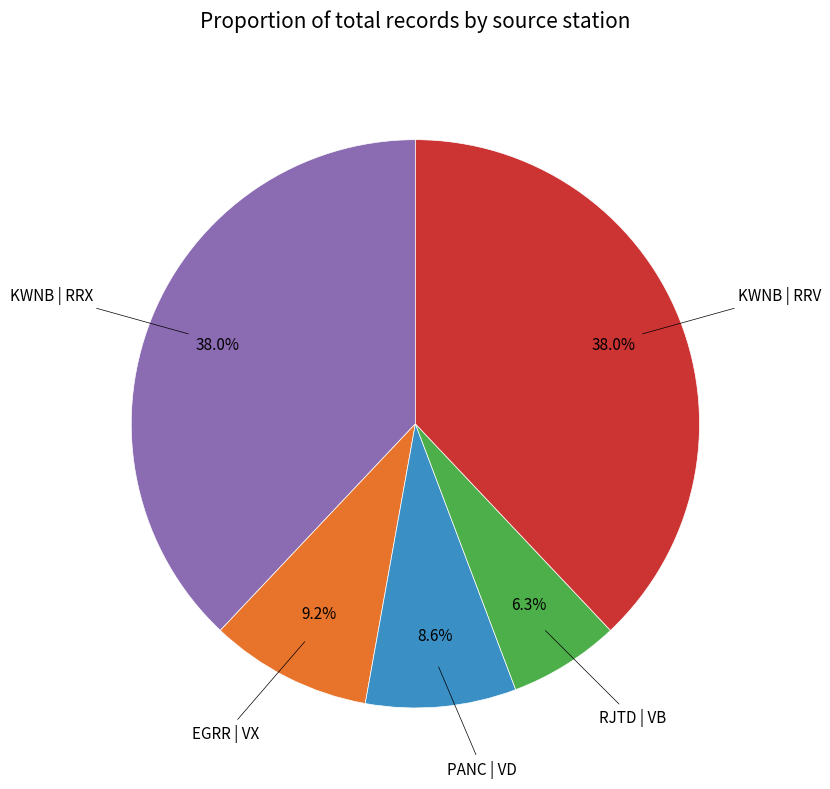

How many slices are in this pie chart?

5